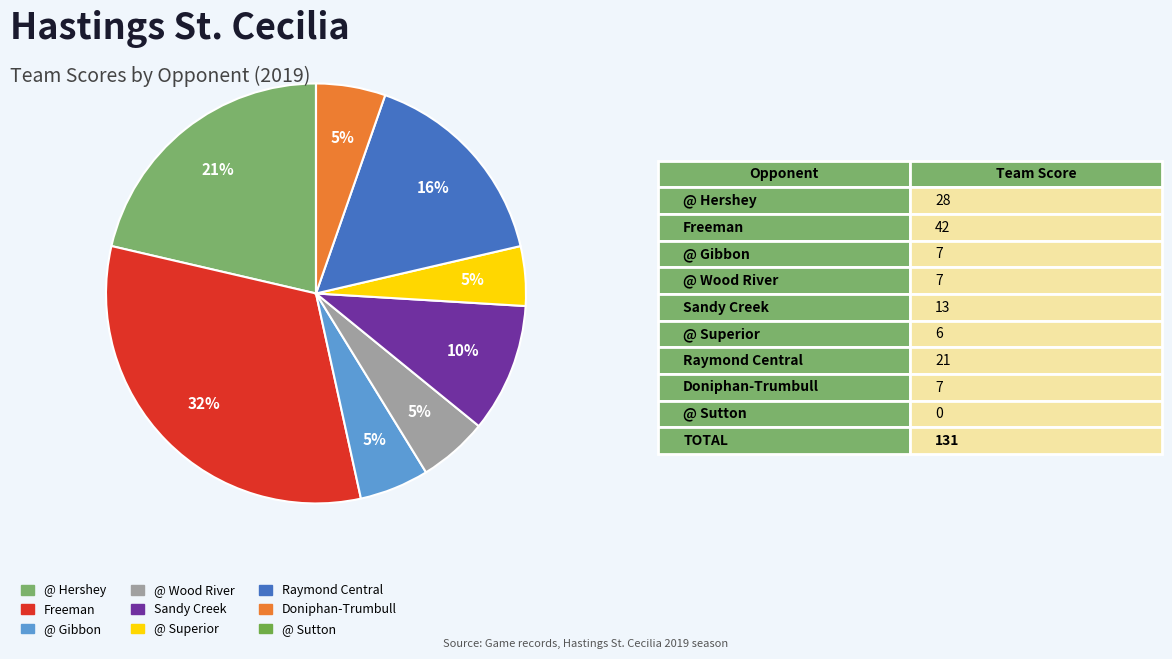

What is the change in value from @ Hershey to @ Sutton?

-28